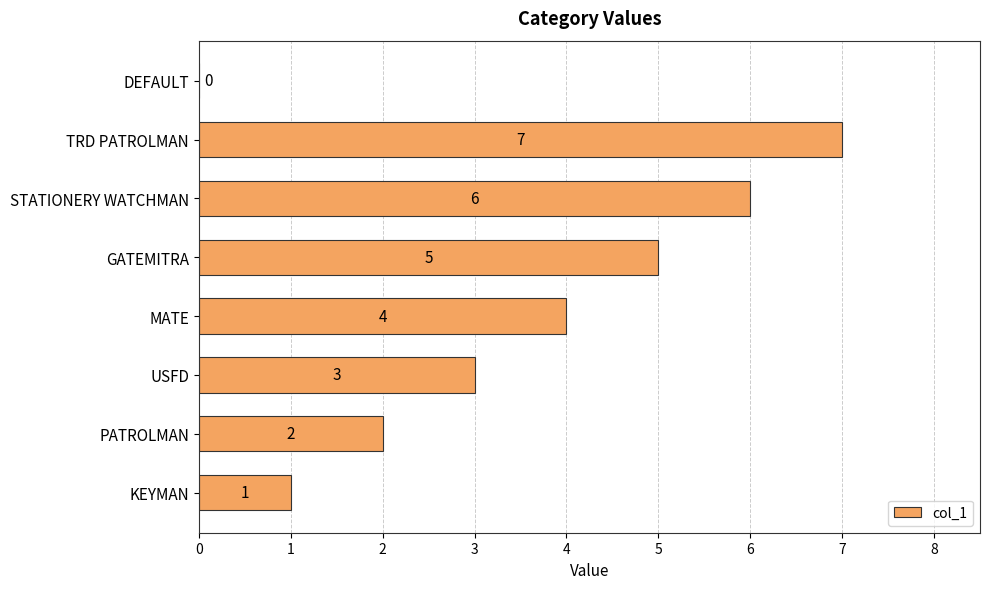

The value at TRD PATROLMAN is 2. True or false?

False